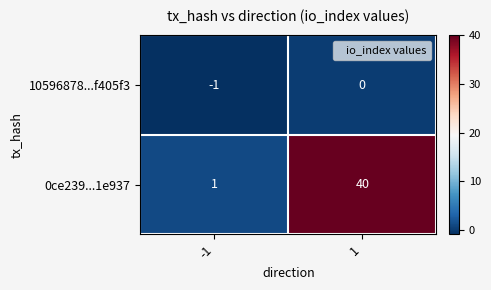

Rank the series by their maximum value, from highest to lowest.

0ce239...1e937, 10596878...f405f3